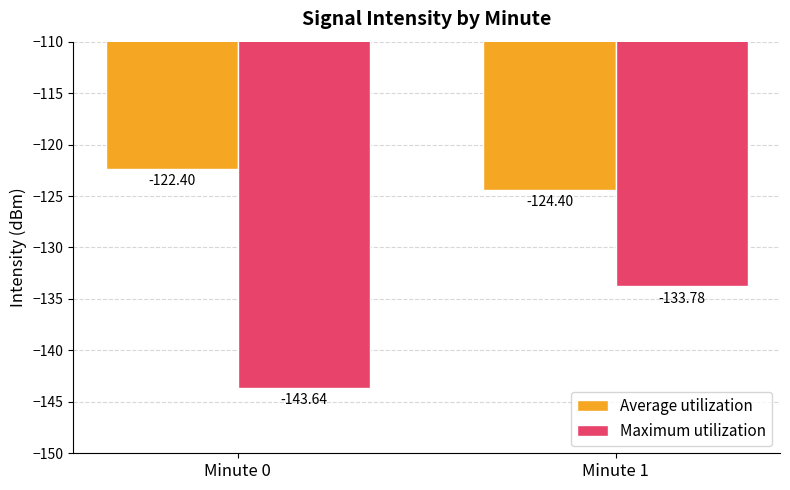

Between Minute 0 and Minute 1, which series saw the biggest shift?

Maximum utilization